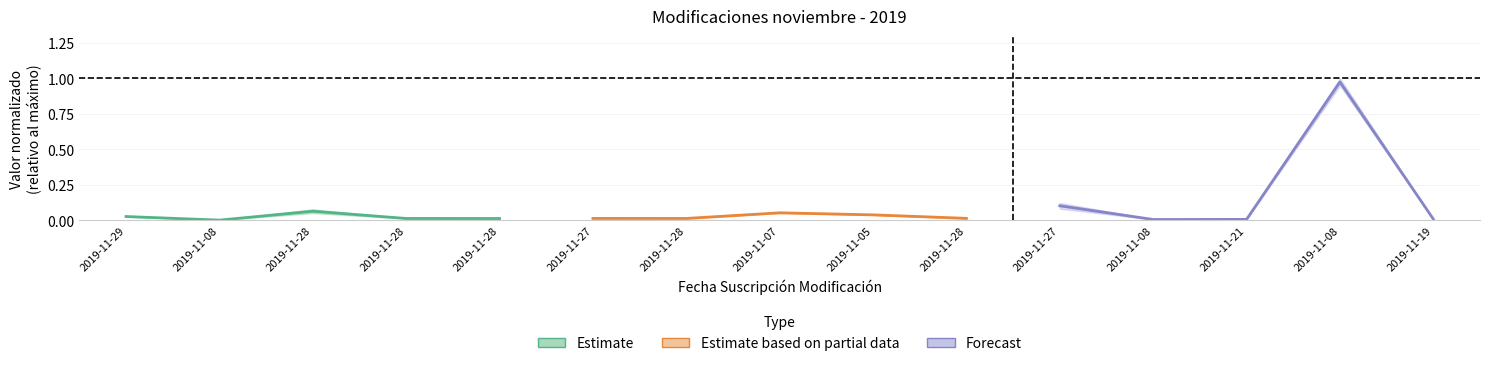

In Estimate, how many points are lower than both neighbors (excluding endpoints)?

1